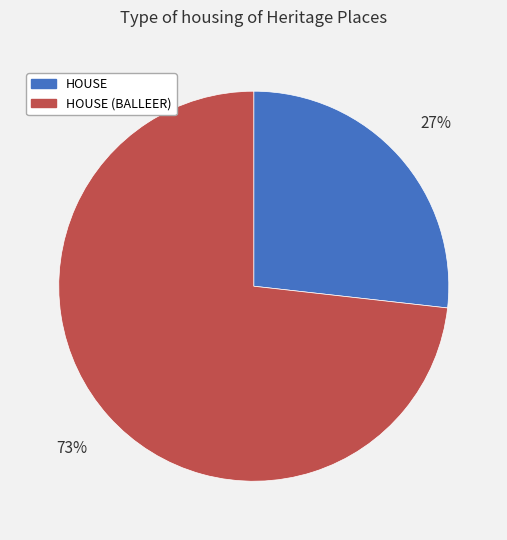

To the nearest percent, what is the difference between the largest and smallest slice percentages?

46%